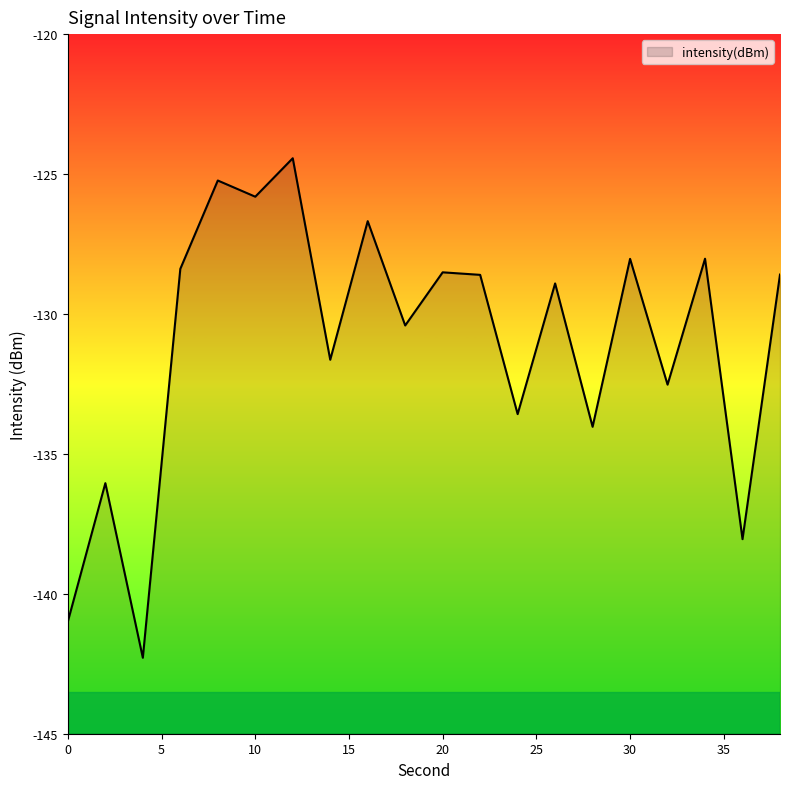

Which category has the highest value across all series?

12